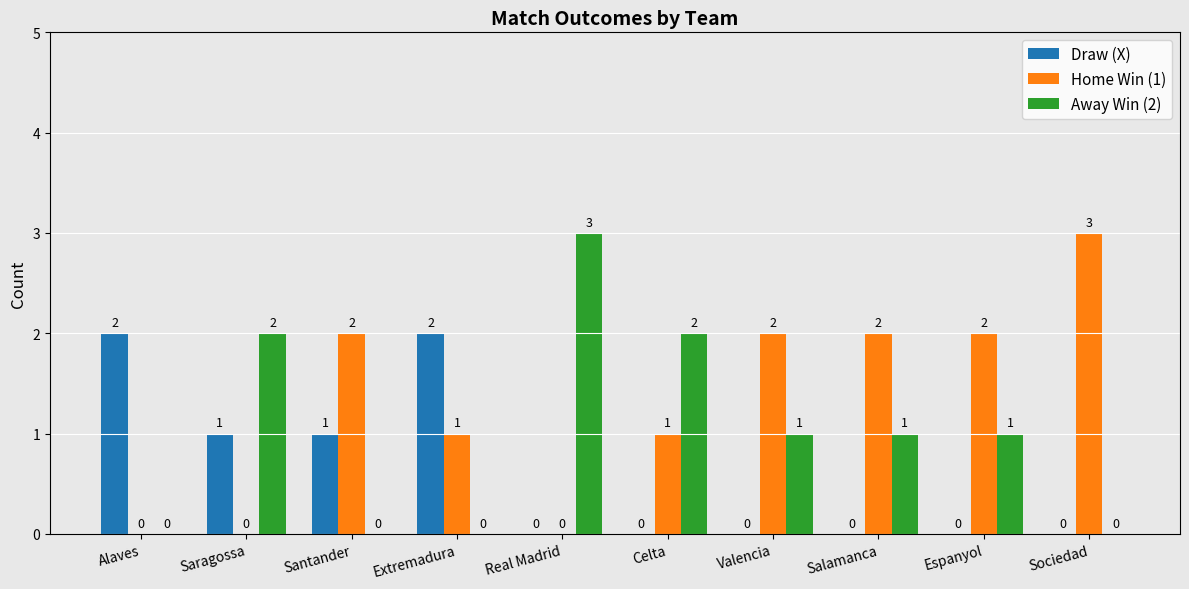

Which series changed the most between Extremadura and Salamanca?

Draw (X)